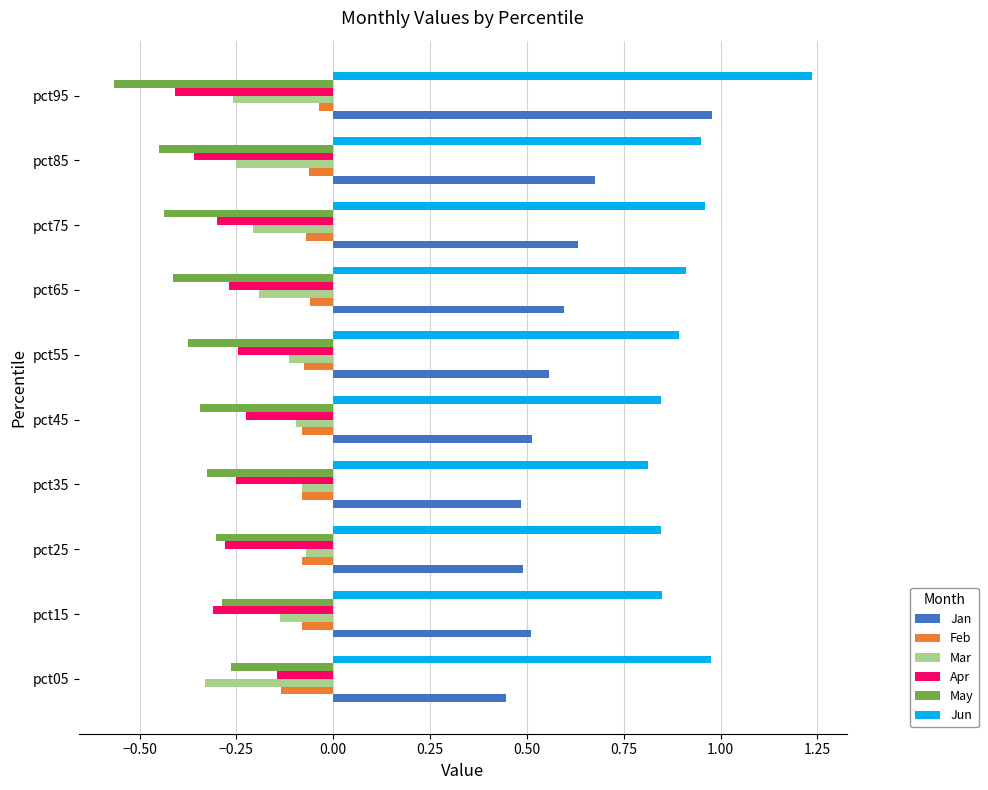

What is the sum of all Feb values?

-0.8